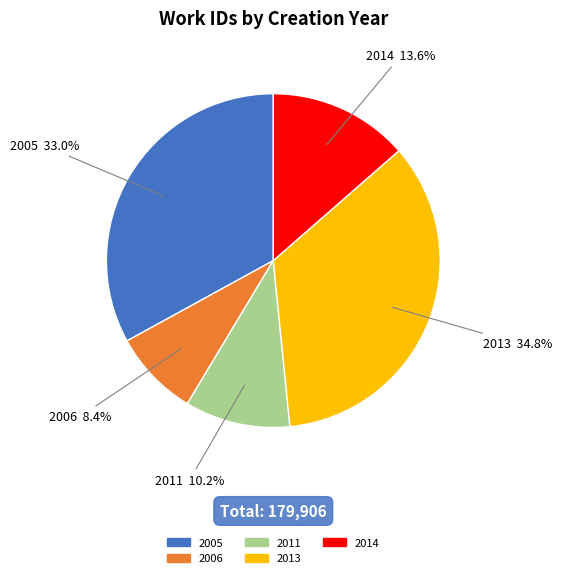

Is there a majority slice in this chart?

No